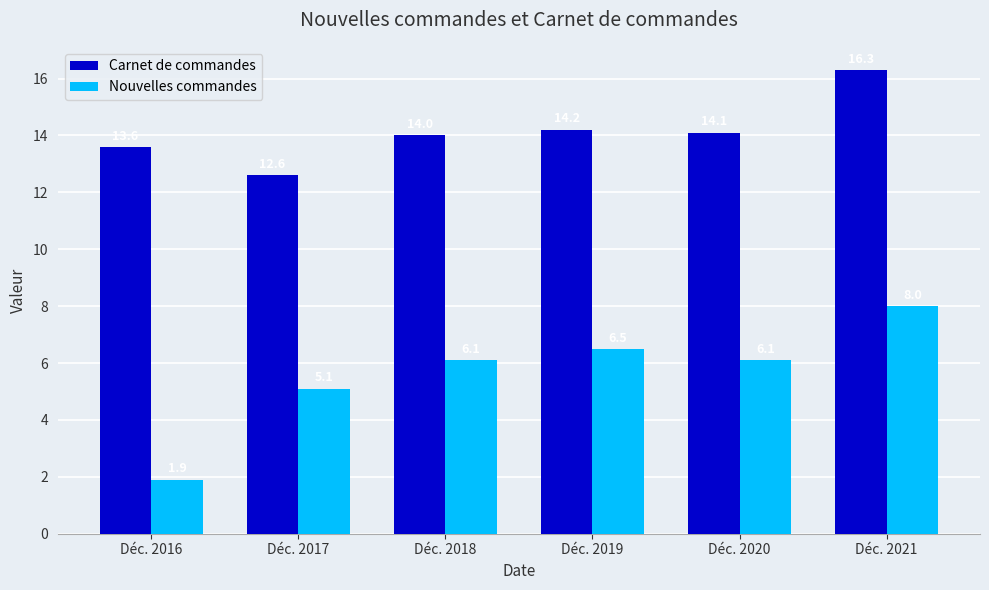

What is the maximum value for Nouvelles commandes?

8.0